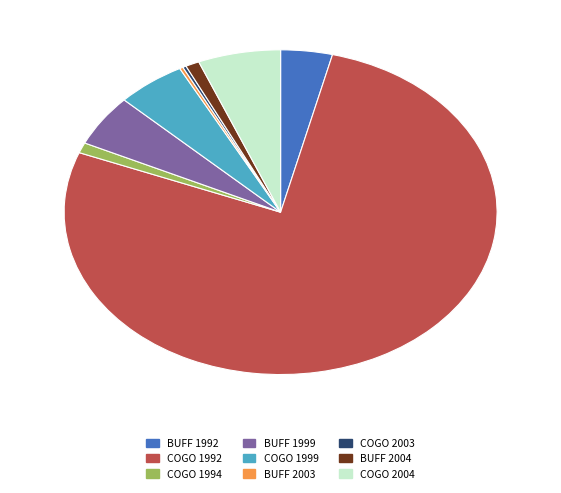

Is the sum of COGO 1999 and COGO 1992 greater than half?

Yes